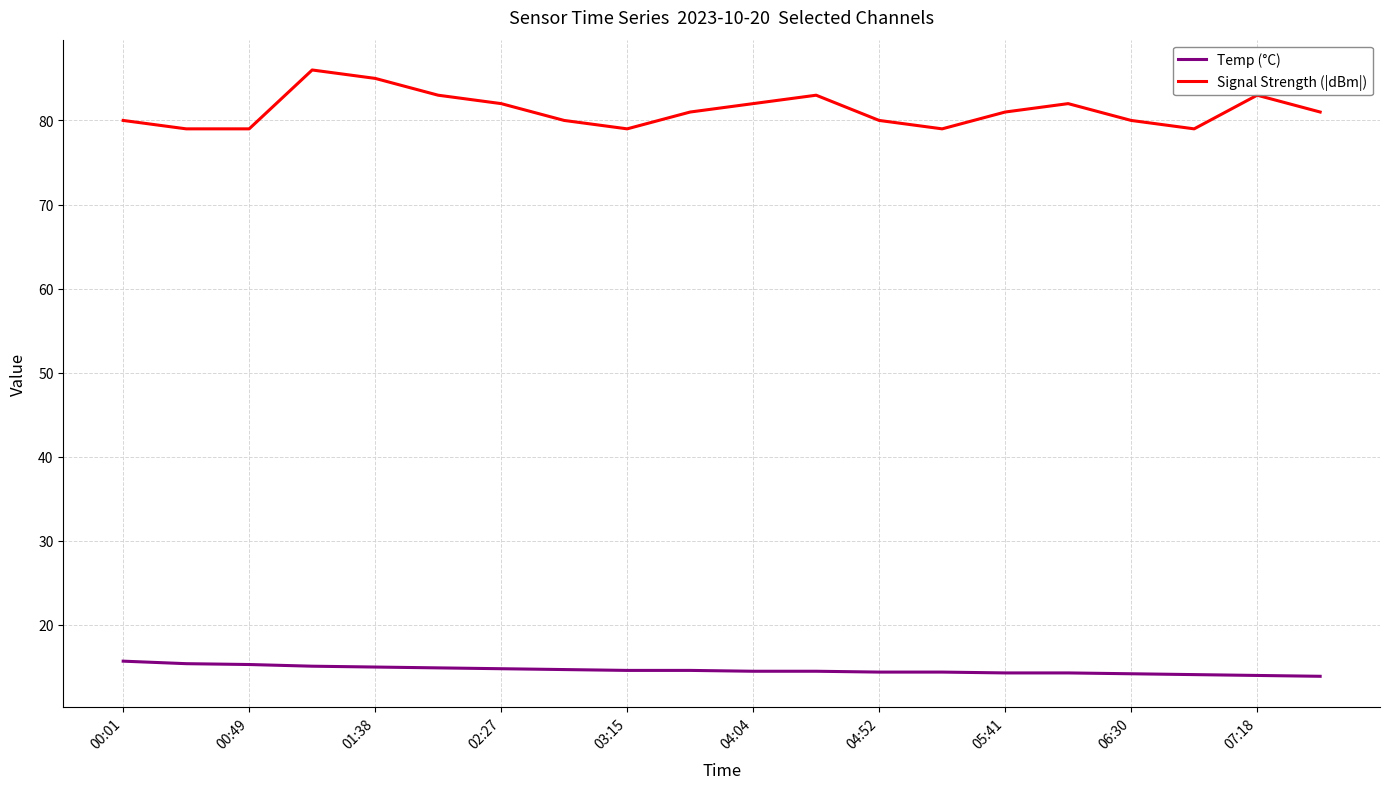

Does the chart display data point markers on the line(s)?

No